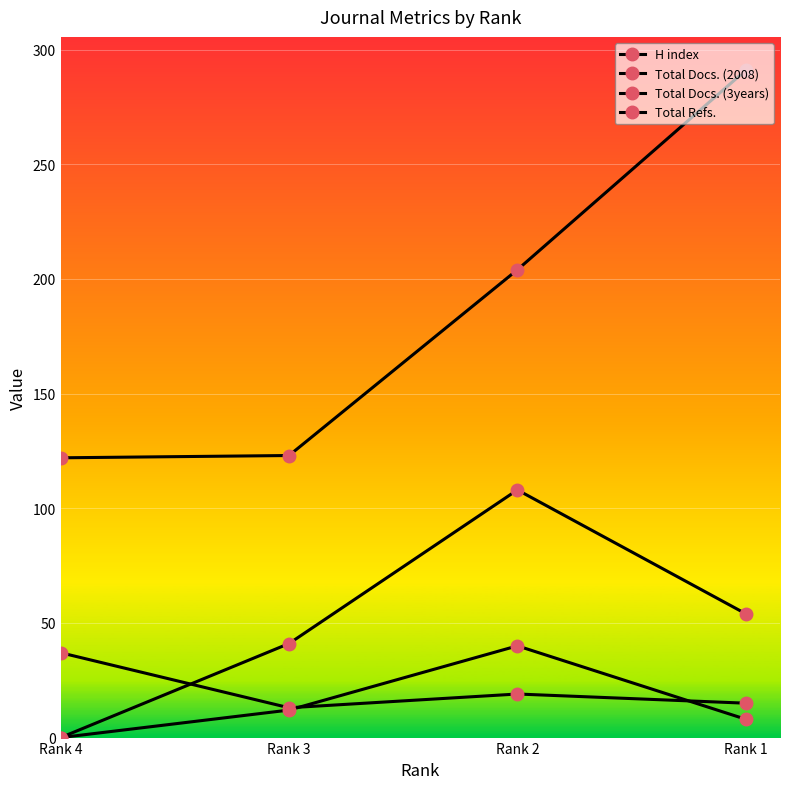

Which series has the largest total across all categories?

H index